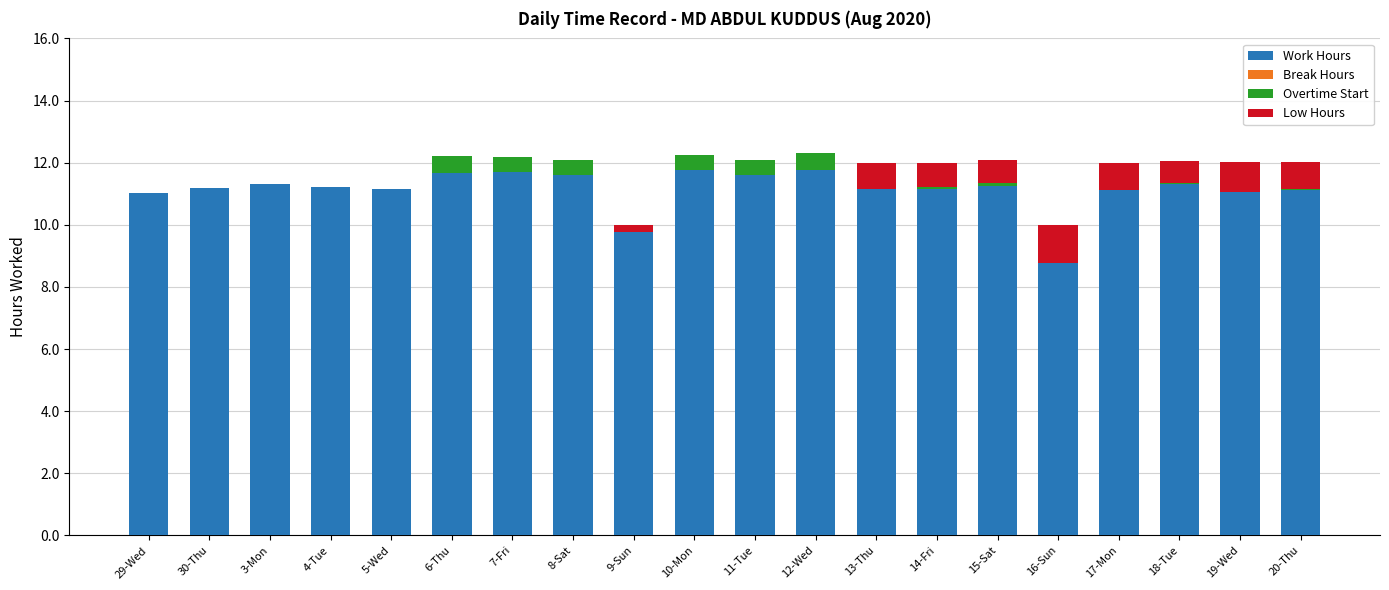

At which label is Work Hours closest to 10?

9-Sun